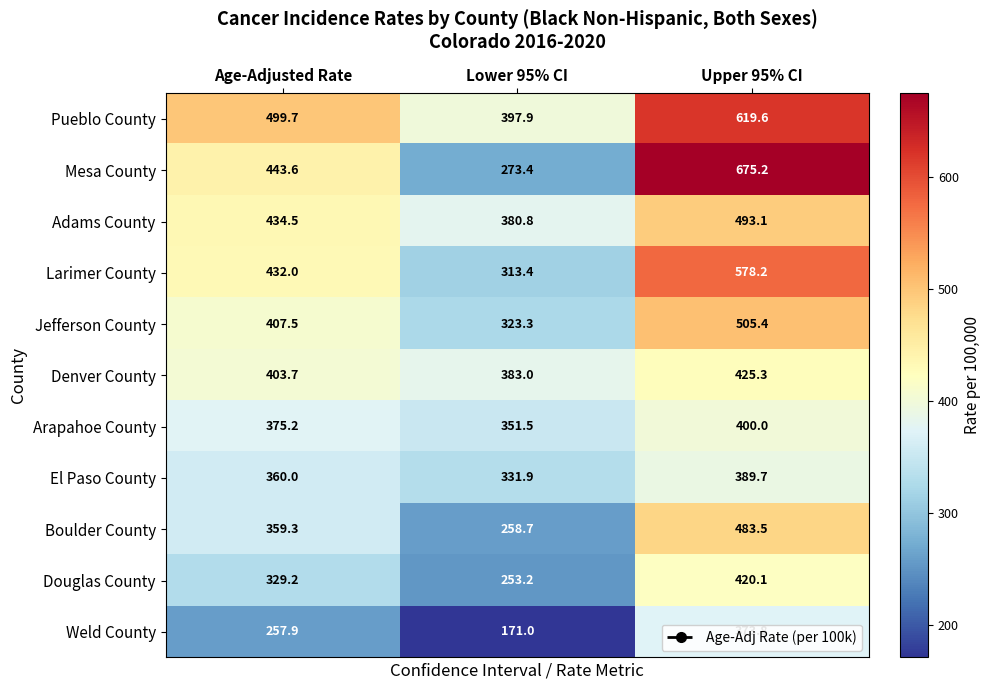

What is the smallest value displayed?

171.0